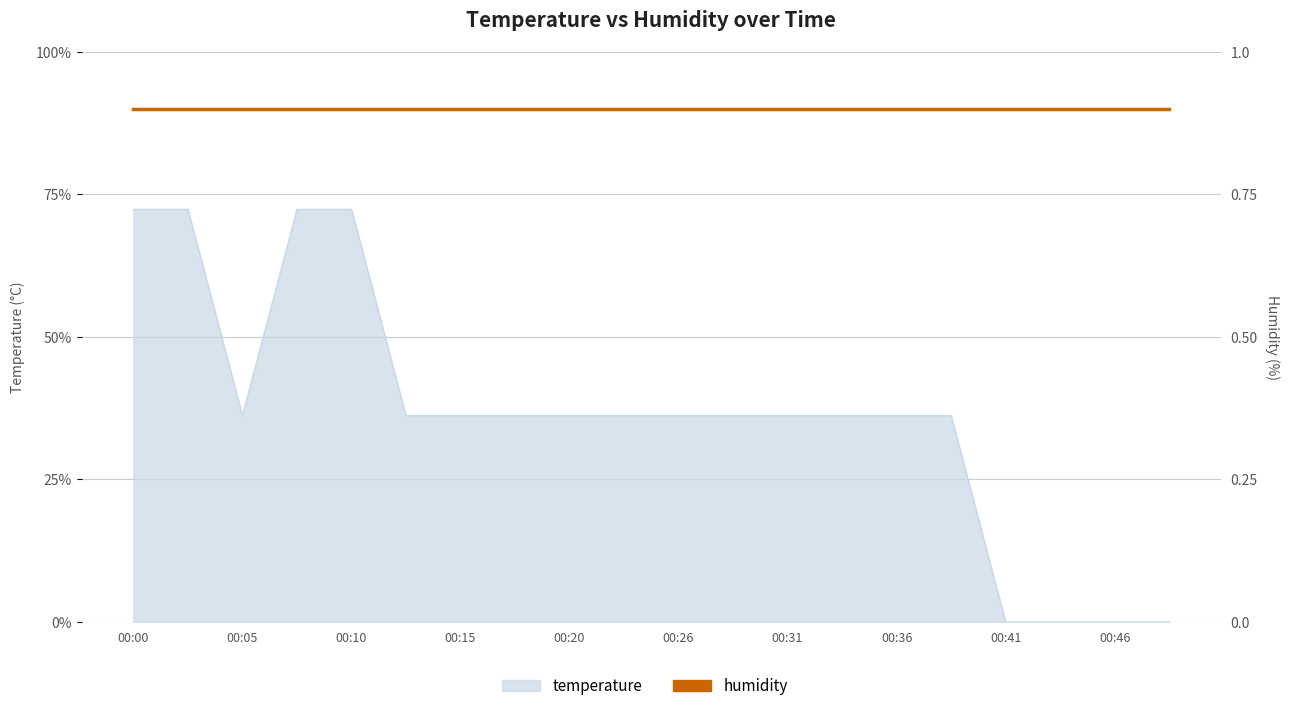

Rank the categories by value from highest to lowest.

00:00, 00:03, 00:08, 00:10, 00:05, 00:13, 00:15, 00:18, 00:20, 00:23, 00:26, 00:28, 00:31, 00:33, 00:36, 00:38, 00:41, 00:43, 00:46, 00:49